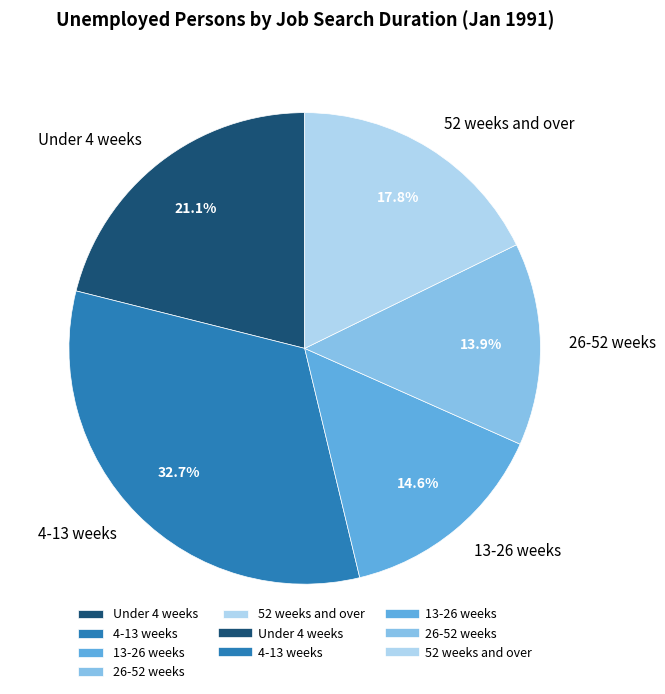

Is the sum of 13-26 weeks and 26-52 weeks greater than half?

No